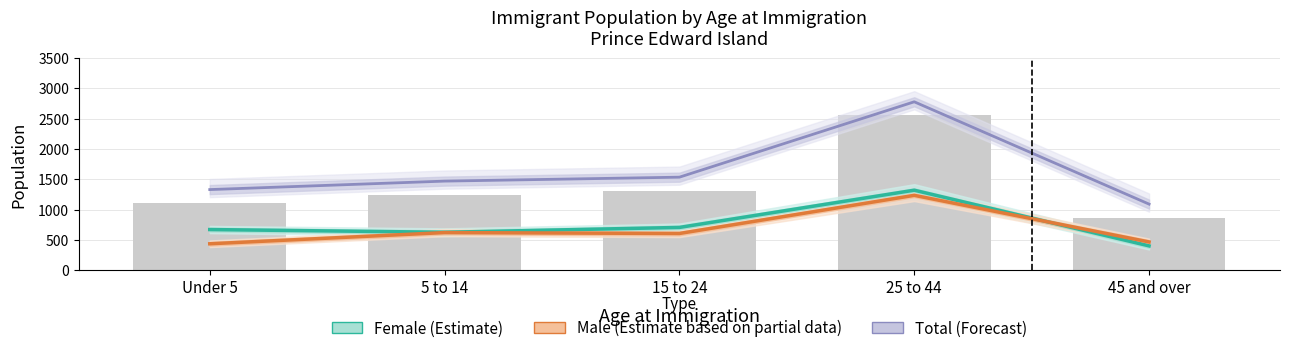

What is the total value across all series at 5 to 14?

2715